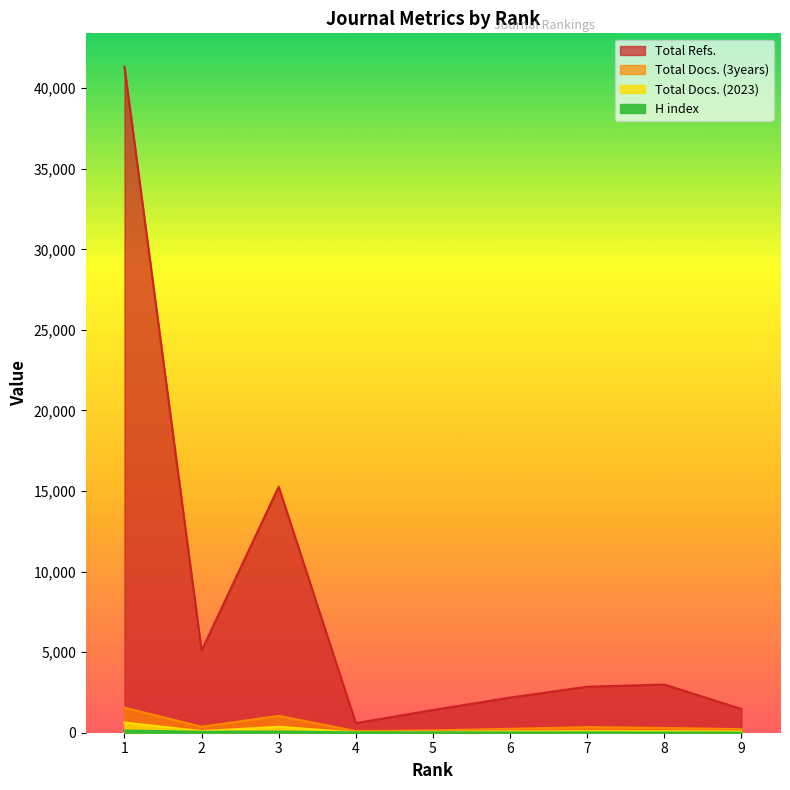

Where does the Total Docs. (3years) series first go above 296?

1